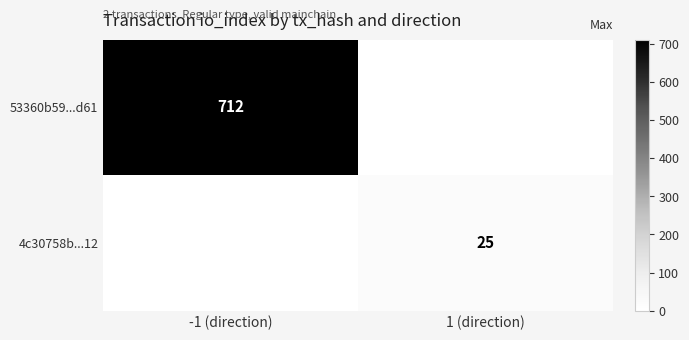

Is the value of 53360b59...d61 at -1 (direction) greater than the value of 4c30758b...12 at 1 (direction)?

Yes